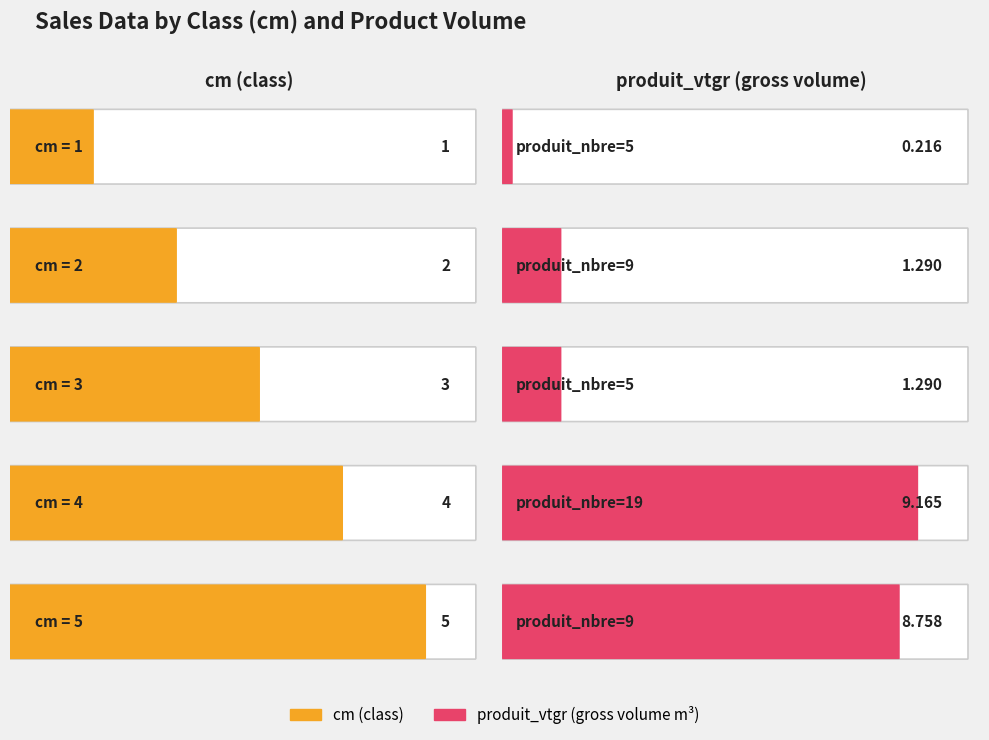

True or false: cm has a value of 0.9 at 19.

False